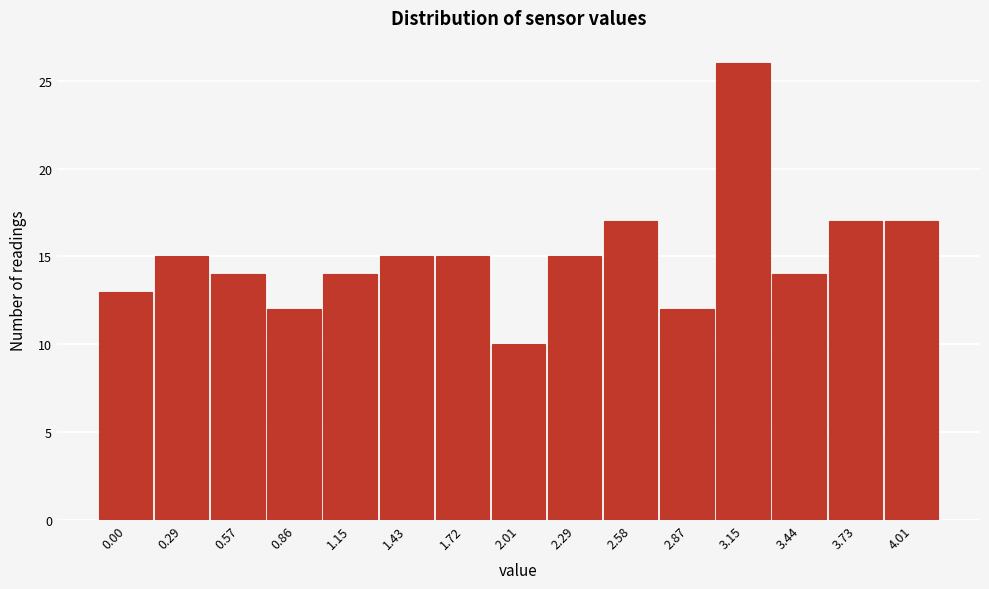

Reading left to right, transcribe all the data shown in this chart.

13	15	14	12	14	15	15	10	15	17	12	26	14	17	17